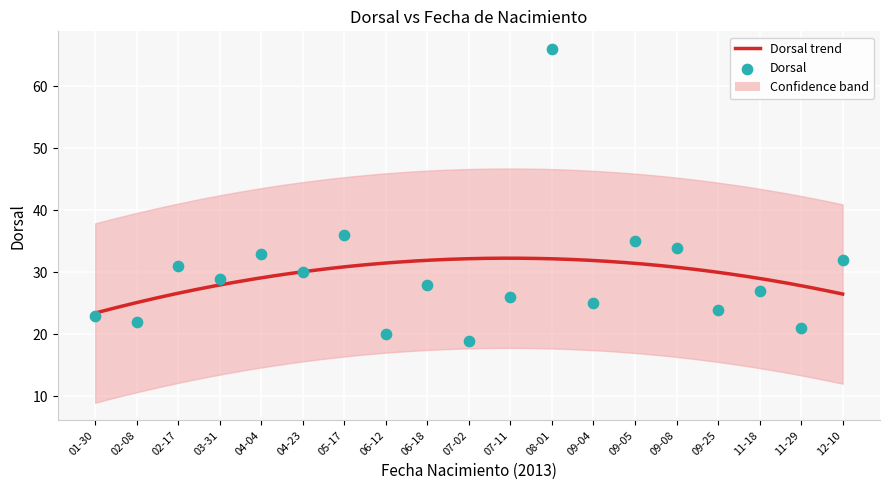

What is the change in value from 05-17 to 12-10?

-4